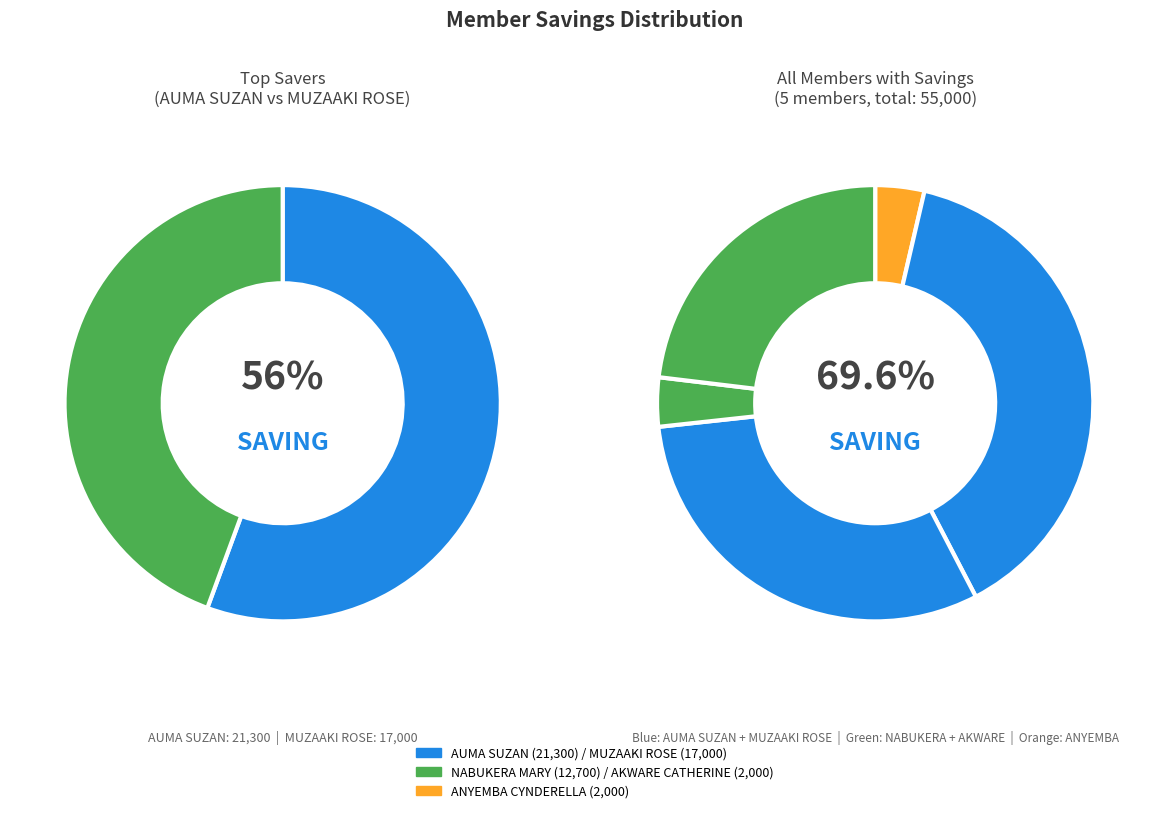

To the nearest percent, what is the combined percentage of KATUSABE GRACE / AKWARE CATHERINE and MUZAAKI ROSE?

35%